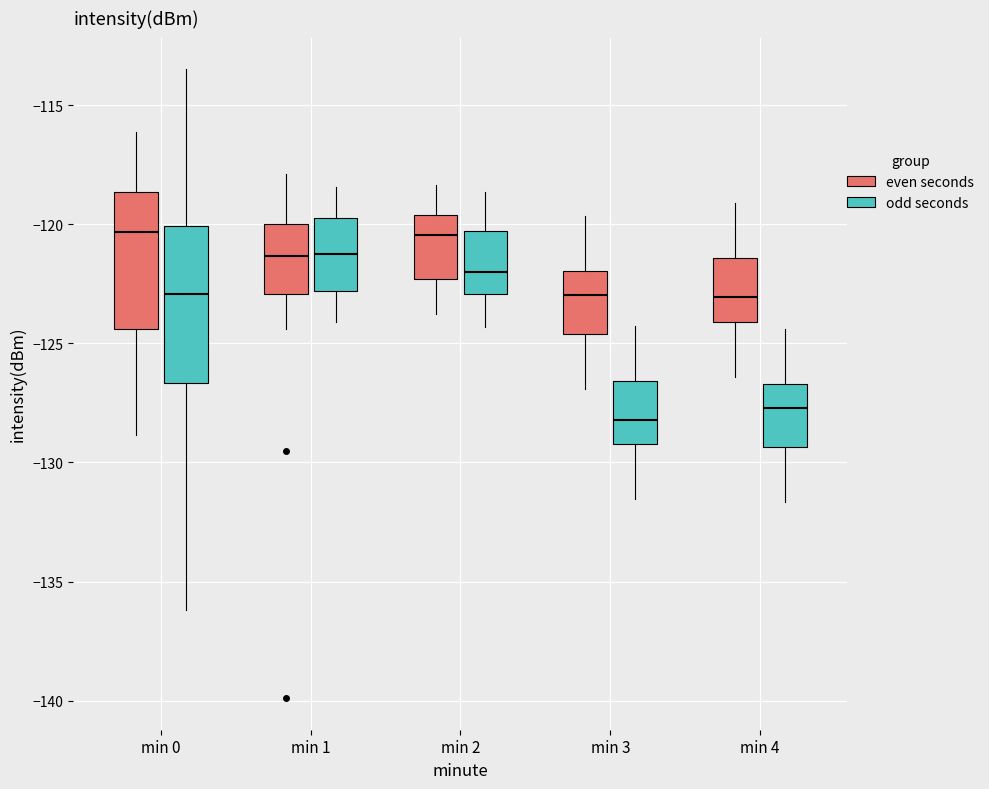

Which box has the lowest median line?

min 3 (odd seconds)